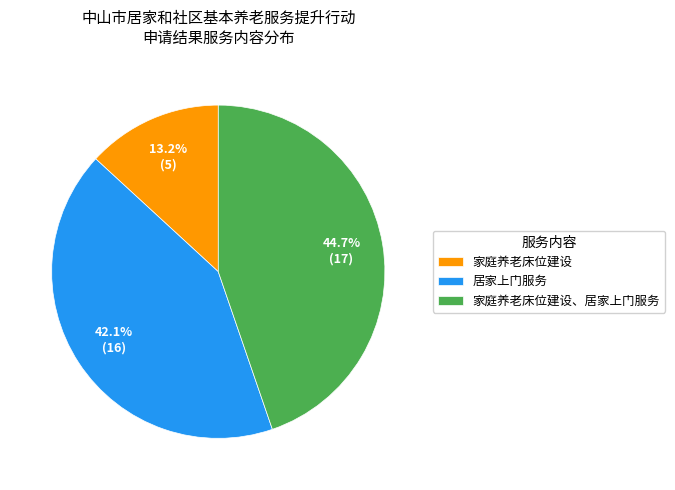

Rank the categories by value from highest to lowest.

家庭养老床位建设、居家上门服务, 居家上门服务, 家庭养老床位建设